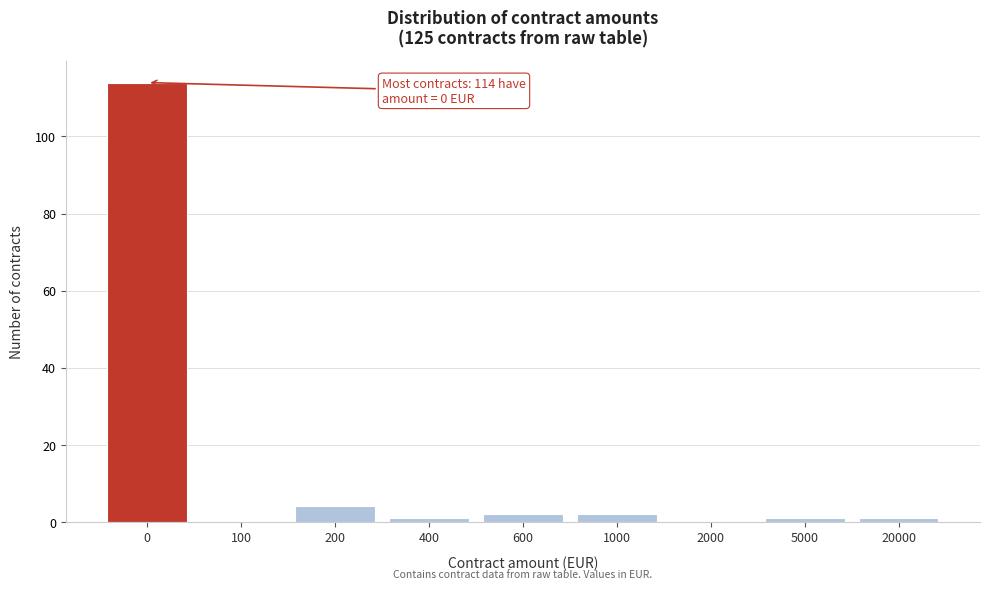

Reading left to right, extract all data points from this chart.

0=114	100=0	200=4	400=1	600=2	1000=2	2000=0	5000=1	20000=1